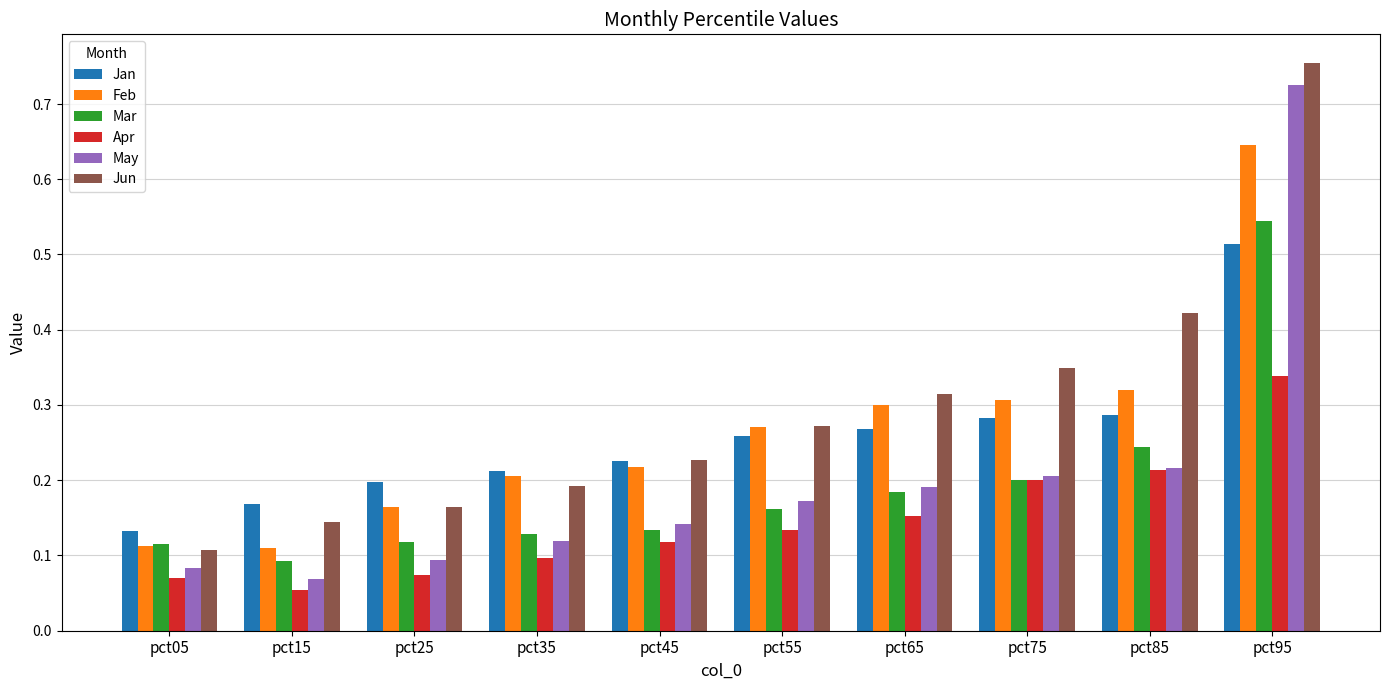

Which category has the lowest value in the Jan series?

pct05